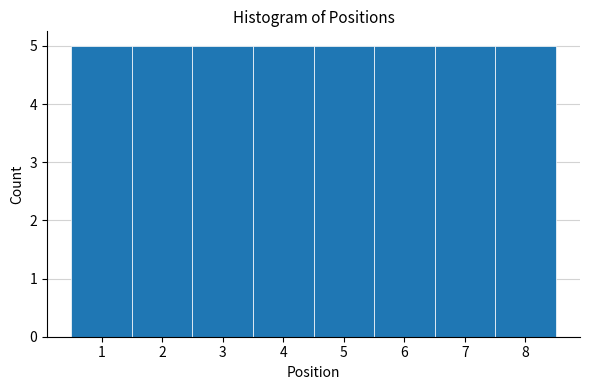

Reading left to right, list every bar in this chart as the range it spans on the x-axis followed by its height. The values are not printed on the chart, so give them approximately, as read against the axis.

0.5 to 1.5: 5
1.5 to 2.5: 5
2.5 to 3.5: 5
3.5 to 4.5: 5
4.5 to 5.5: 5
5.5 to 6.5: 5
6.5 to 7.5: 5
7.5 to 8.5: 5